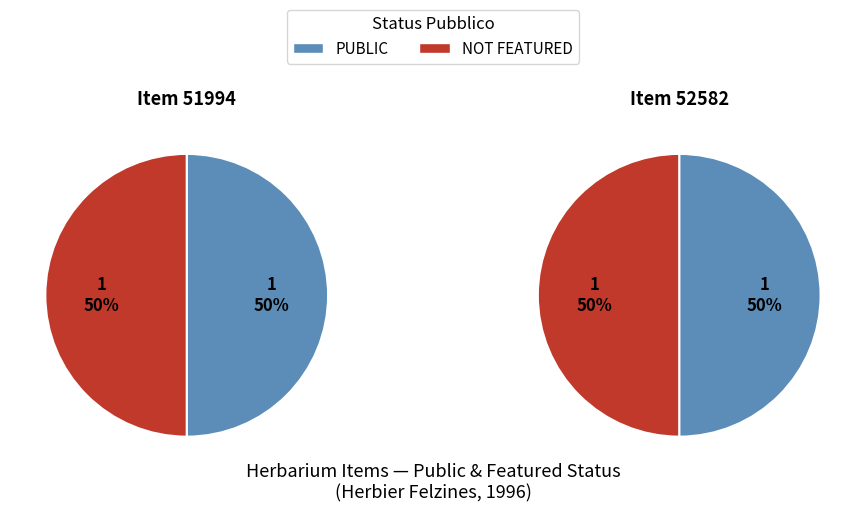

Do 52582 and 51994 together represent more than half of the pie?

Yes